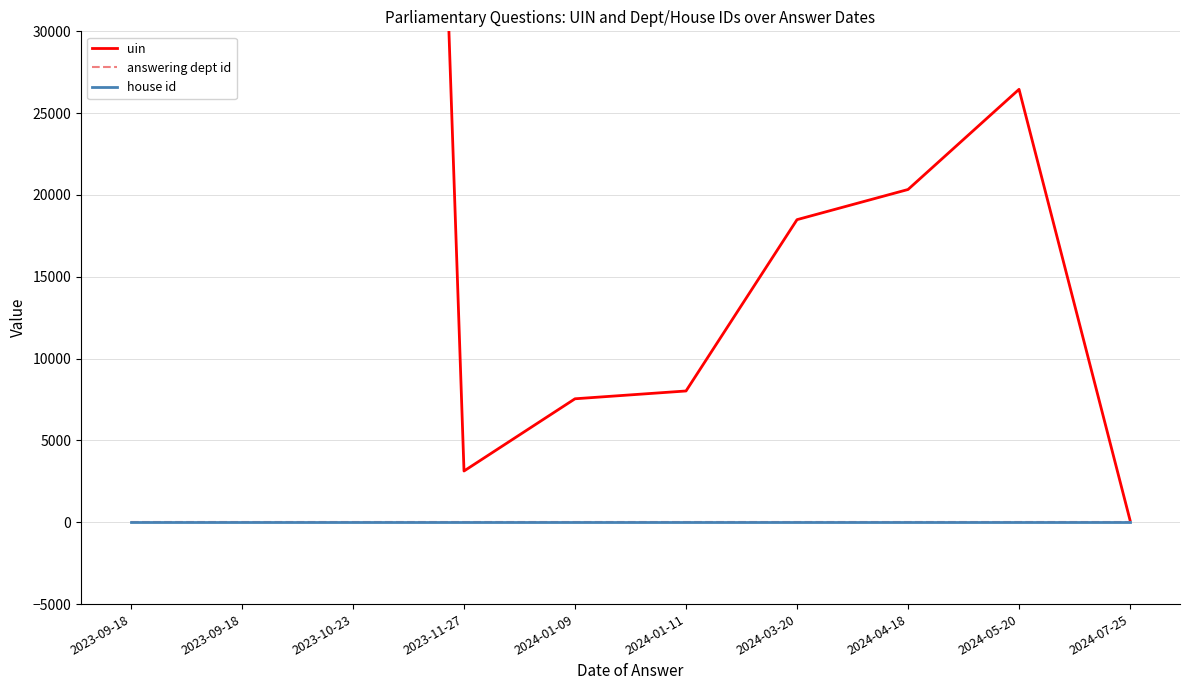

What is the lowest value of the answering dept id series?

23